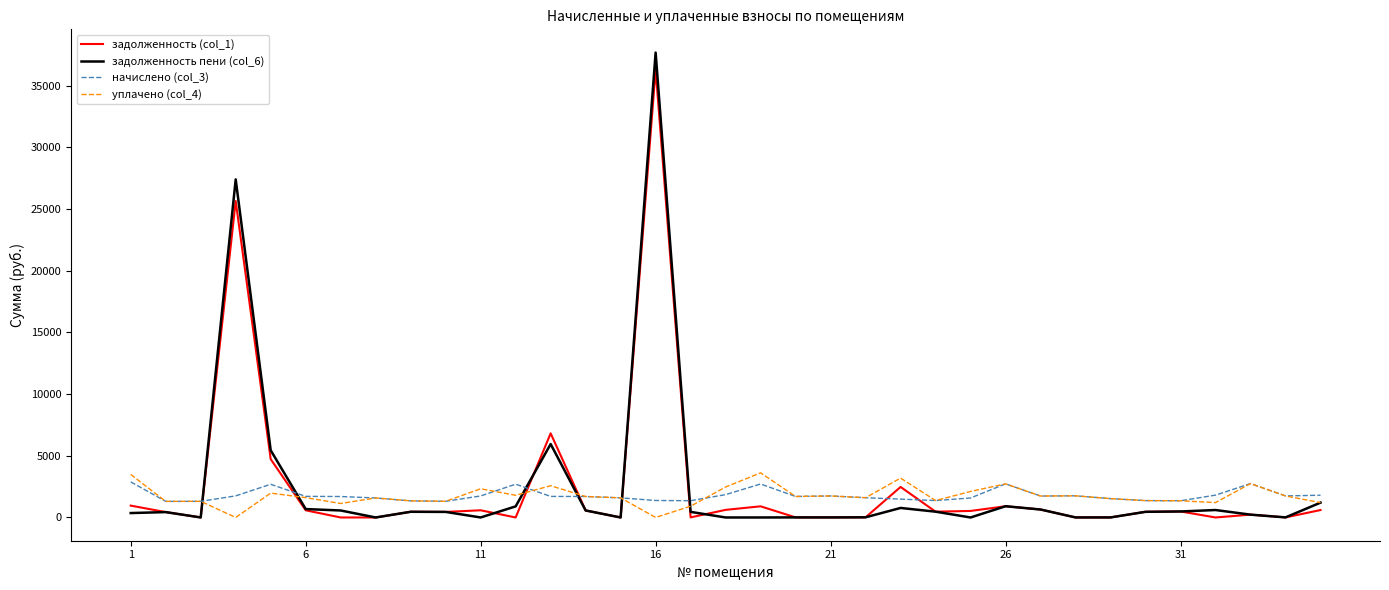

Which series has the largest range (max minus min)?

задолженность пени (col_6)